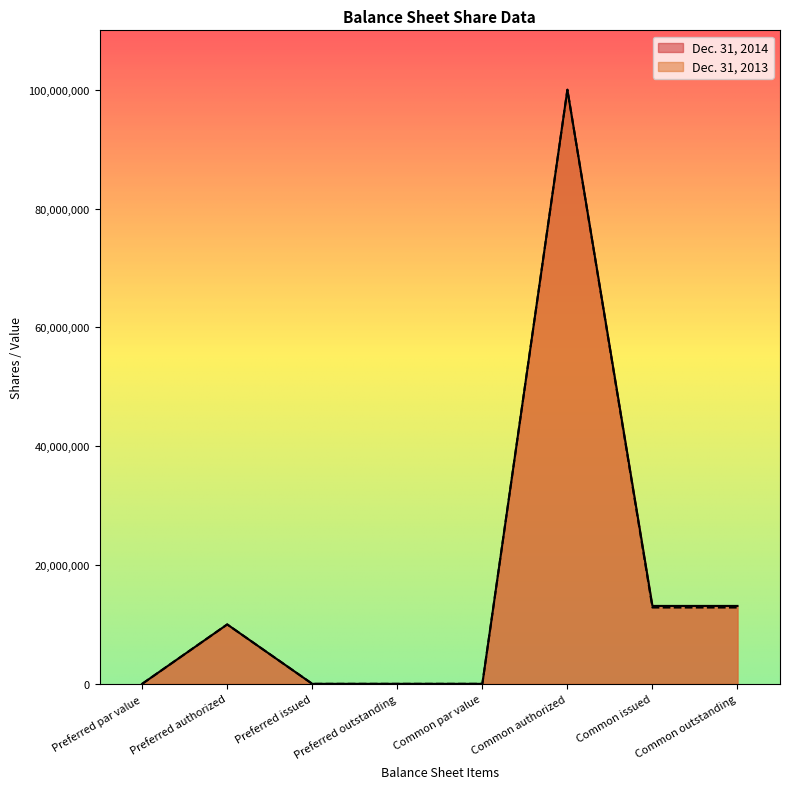

At which label does Dec. 31, 2013 first exceed 10000000?

Common authorized